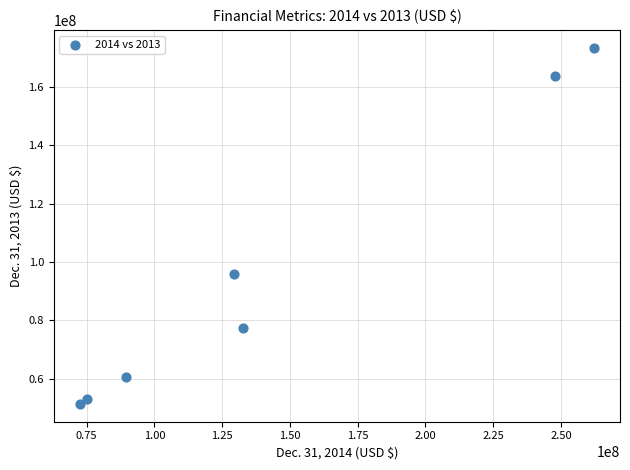

What is the range of Y values (max minus min)?

121883764